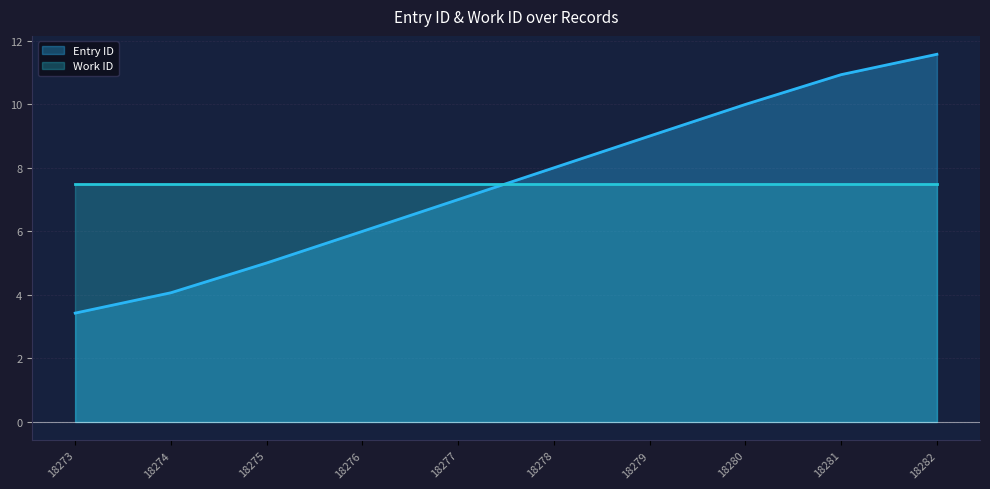

What value does the data have at 18279?

9.0